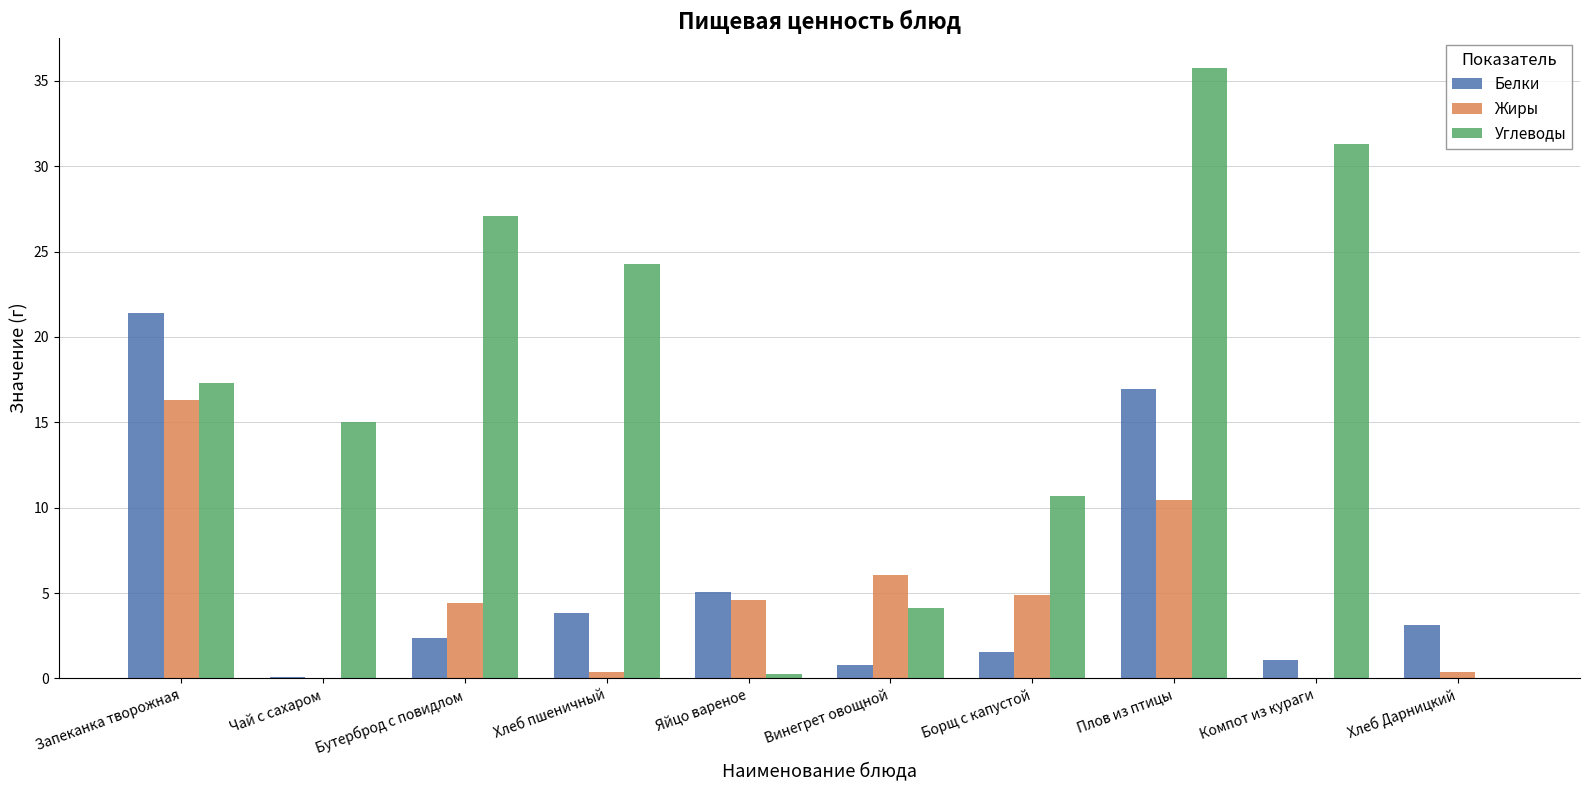

Is the value of Белки at Хлеб пшеничный greater than the value of Углеводы at Хлеб Дарницкий?

Yes